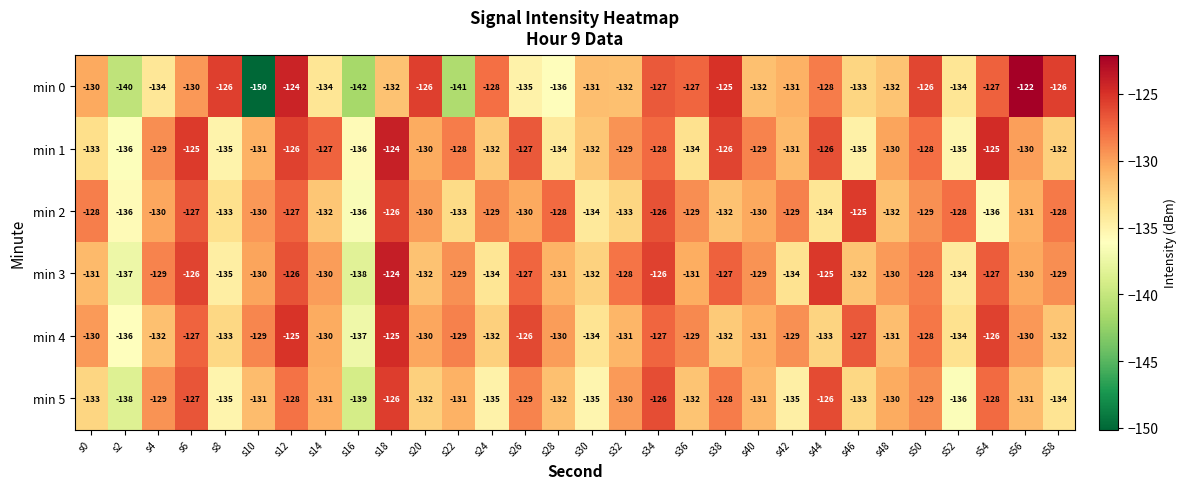

Where does the min 4 series first go above -130?

s6